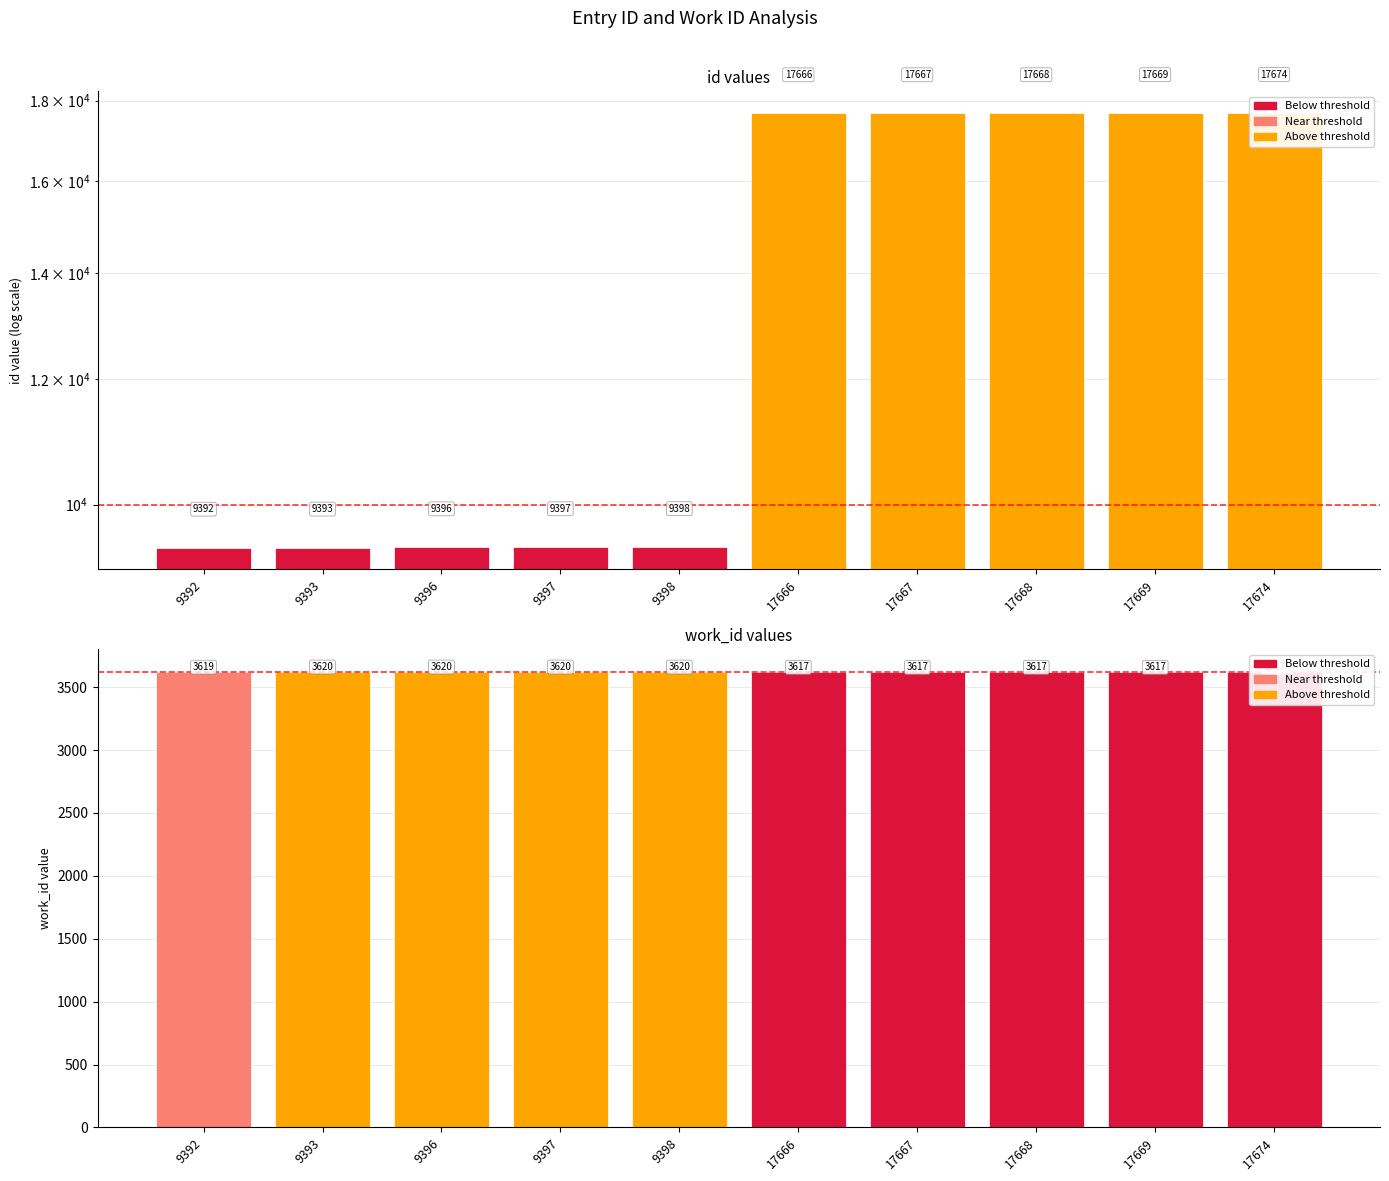

Which series has the largest total across all categories?

id